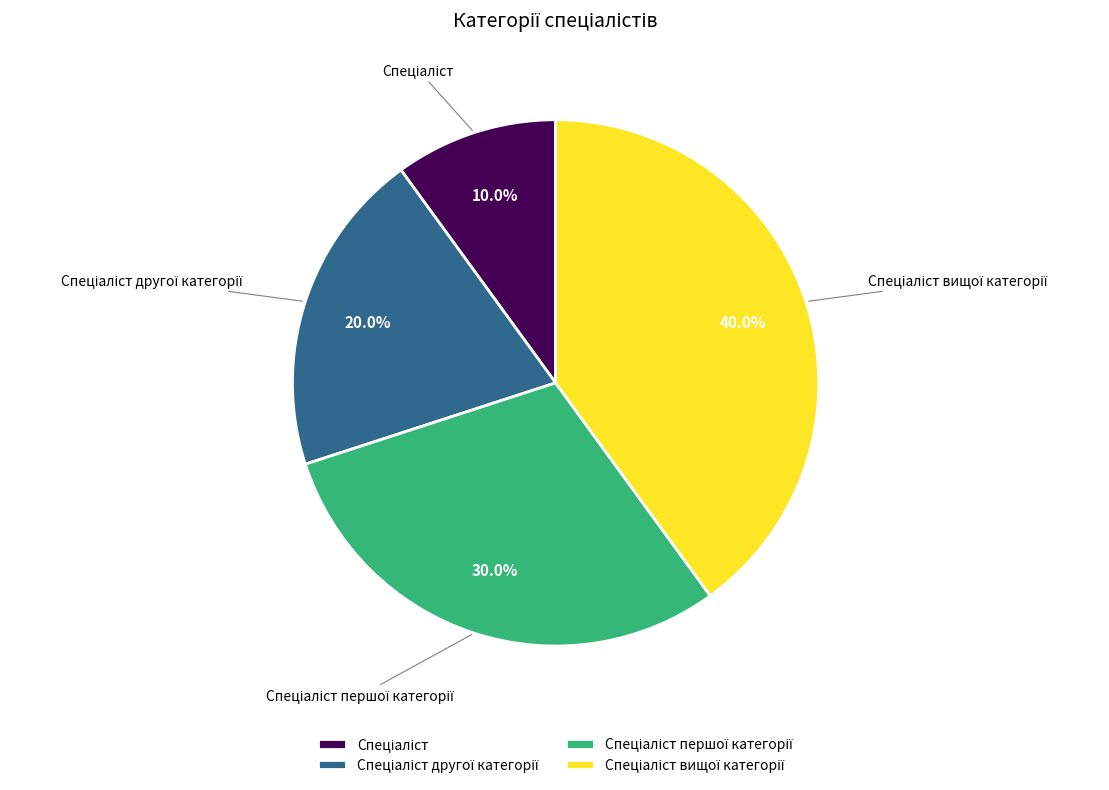

How many slices are in this pie chart?

4